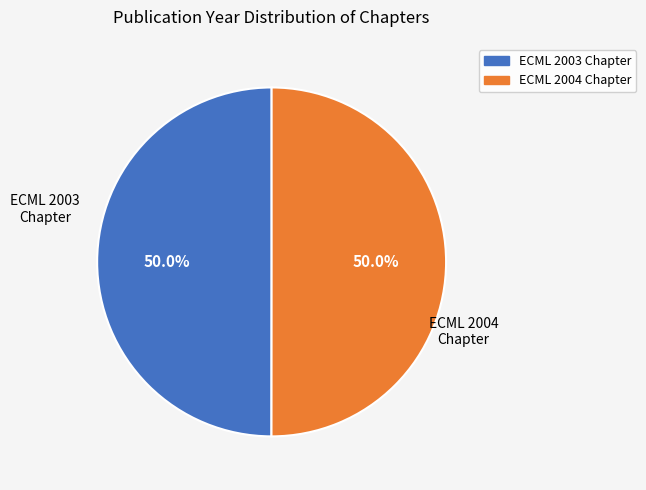

What is the ratio of the value at ECML 2003 Chapter to the value at ECML 2004 Chapter?

1.0